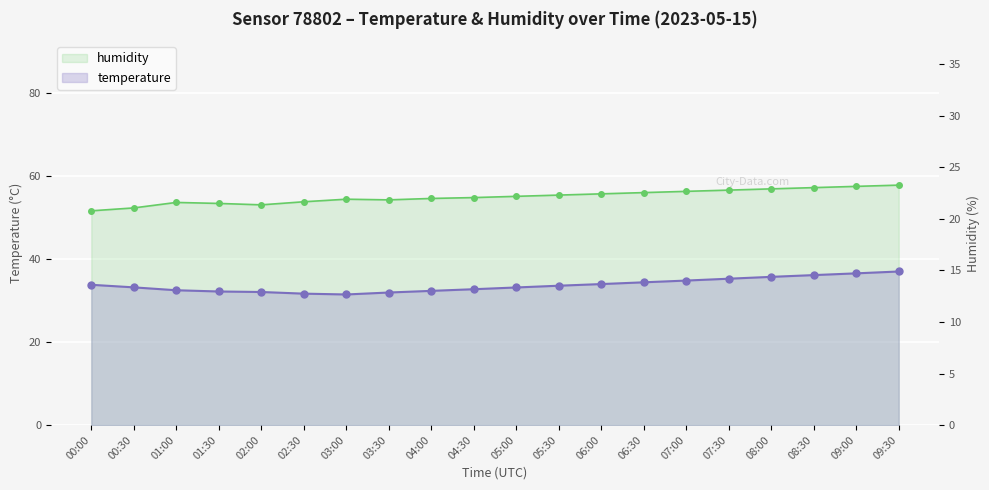

Between 01:00 and 09:00, which is larger?

09:00